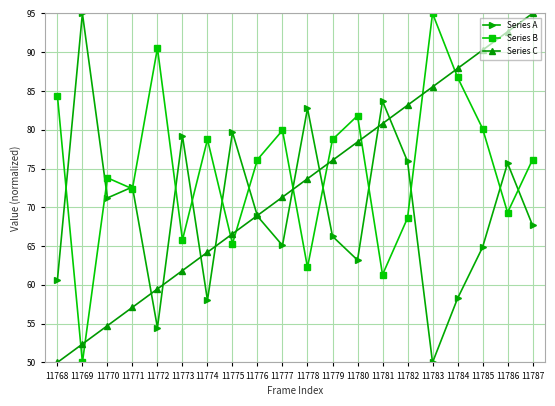

What is the total value across all series at 11775?

211.6